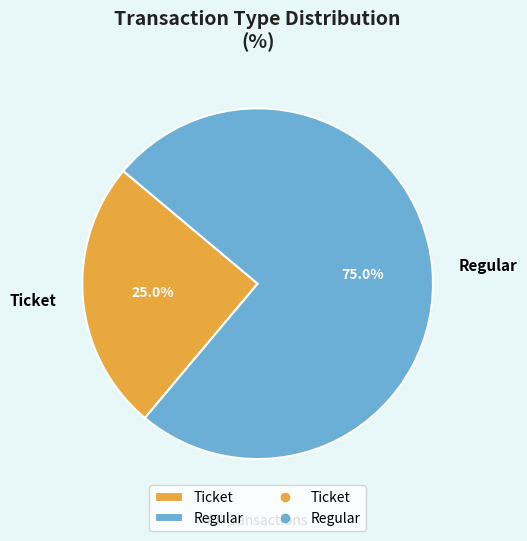

True or false: Regular accounts for 75% of the total.

True